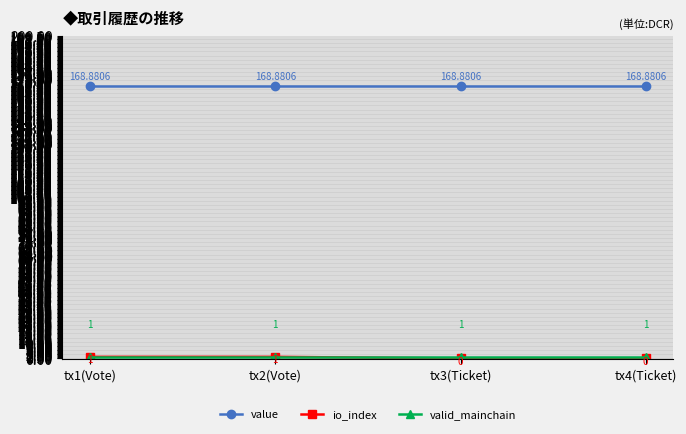

At how many categories does at least one series exceed 164?

4